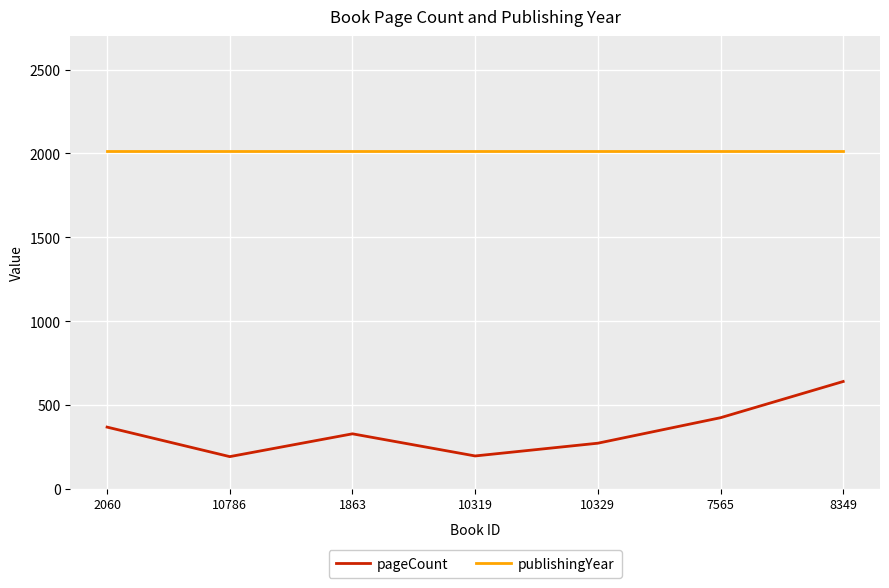

Which series has the largest range (max minus min)?

pageCount